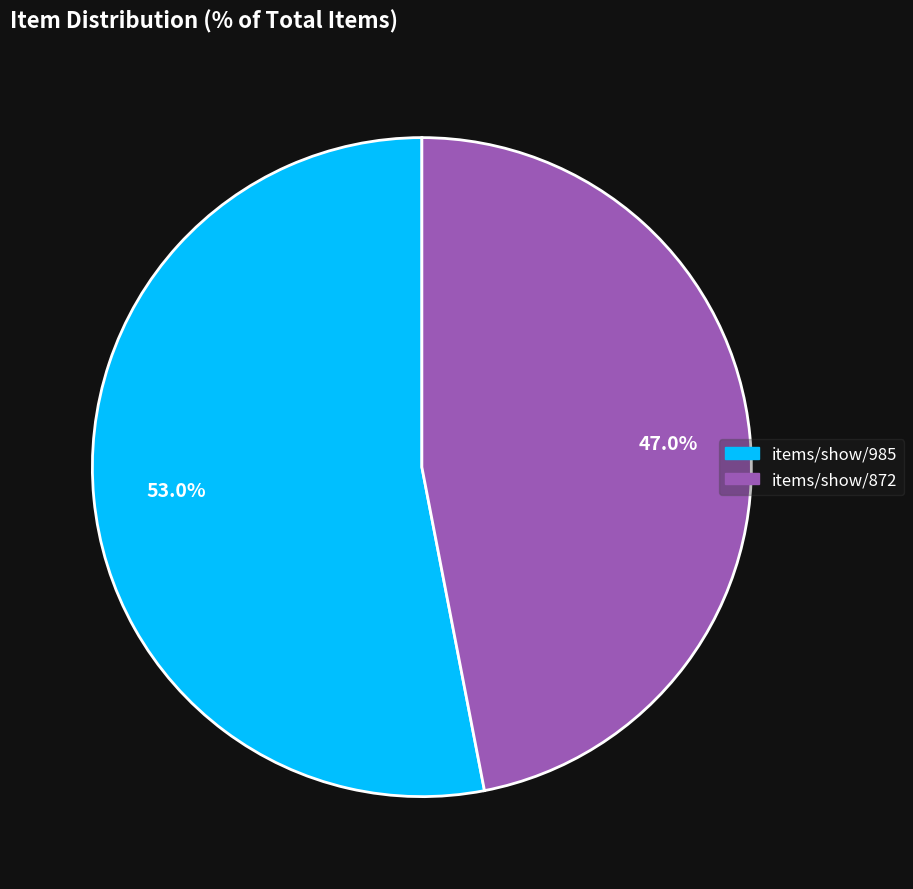

Which has a higher value, items/show/872 or items/show/985?

items/show/985